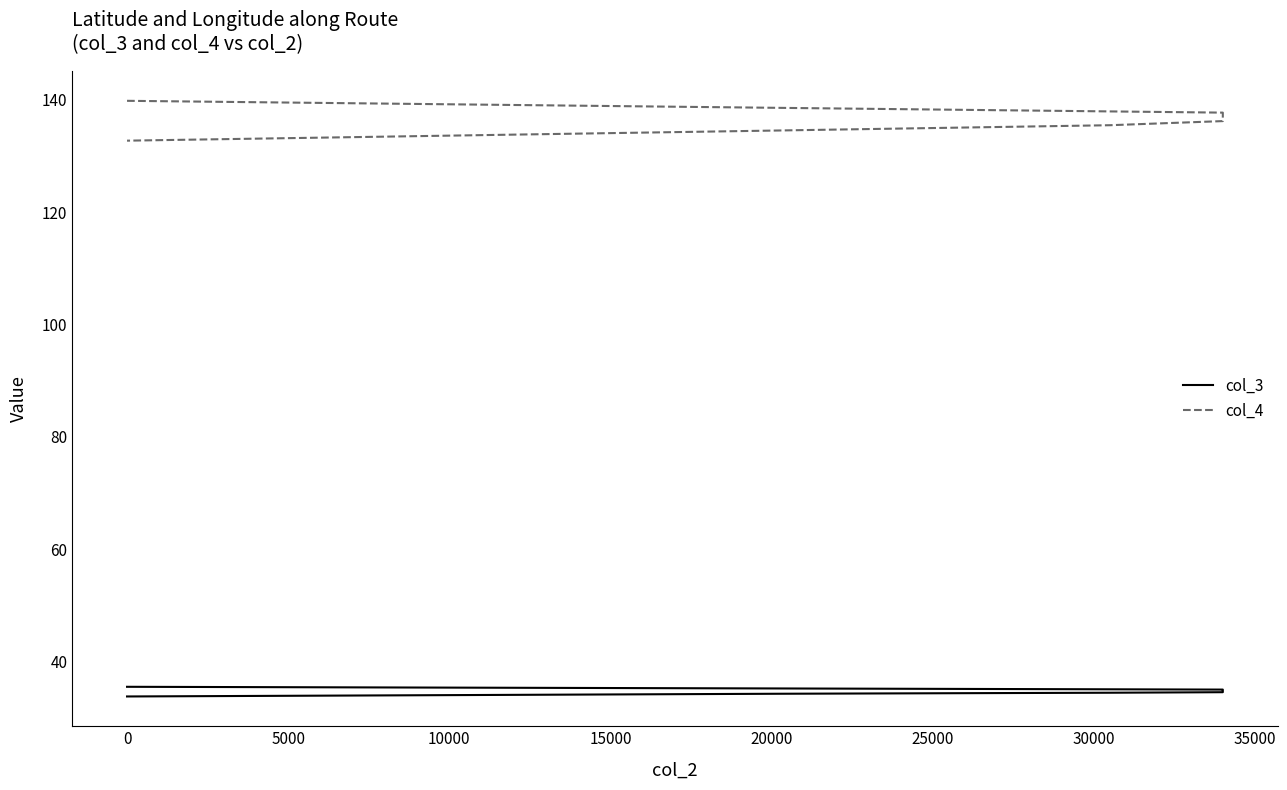

What is the greatest value displayed?

139.8